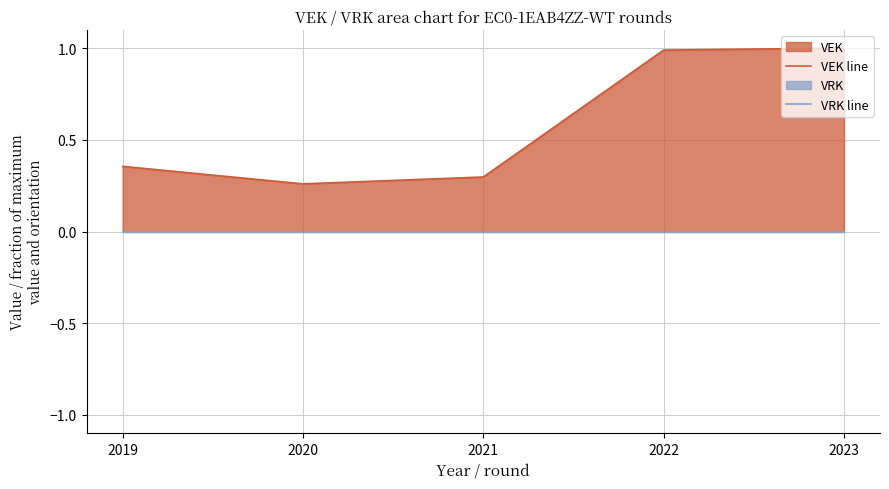

What is the spread (max minus min) of values at 2021?

0.3